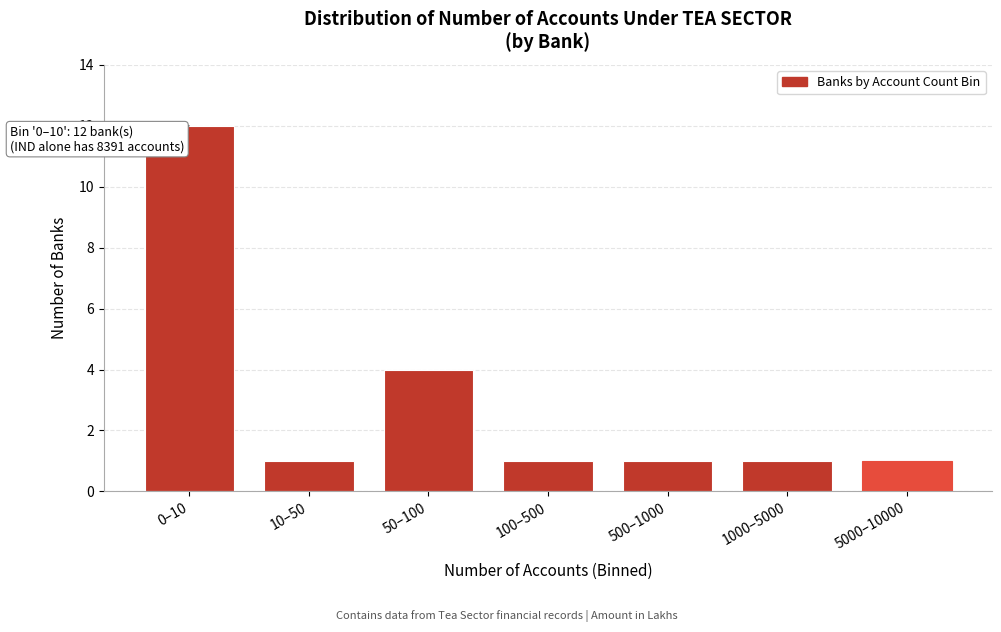

Reading left to right, transcribe all the data shown in this chart.

12	1	4	1	1	1	1